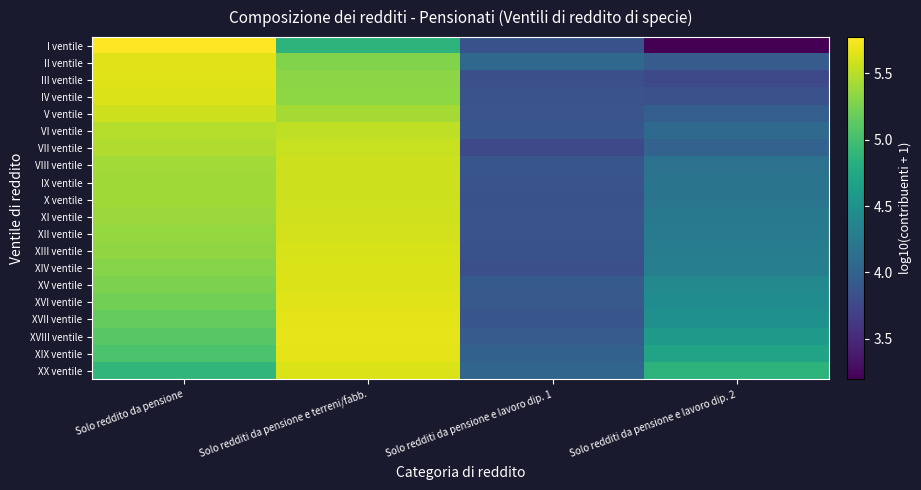

At which category does the chart reach its minimum across all series?

Solo redditi da pensione e lavoro dip. 2